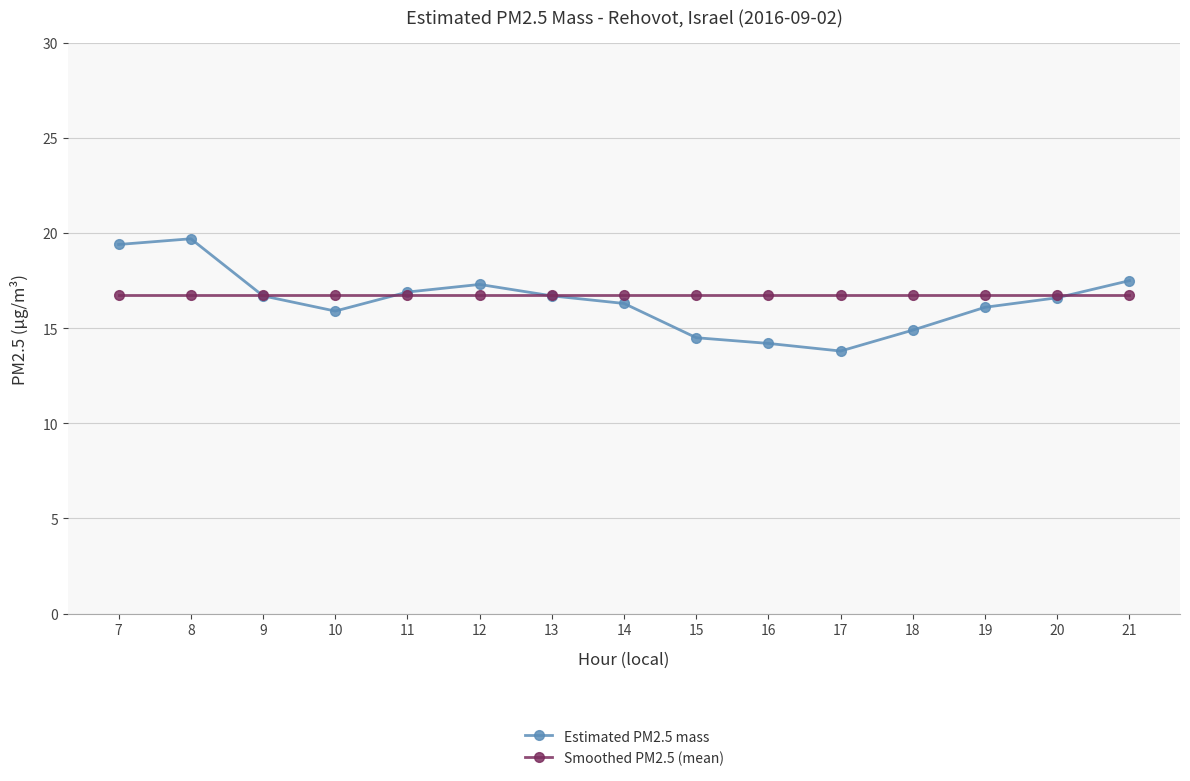

At how many categories does at least one series exceed 15?

15